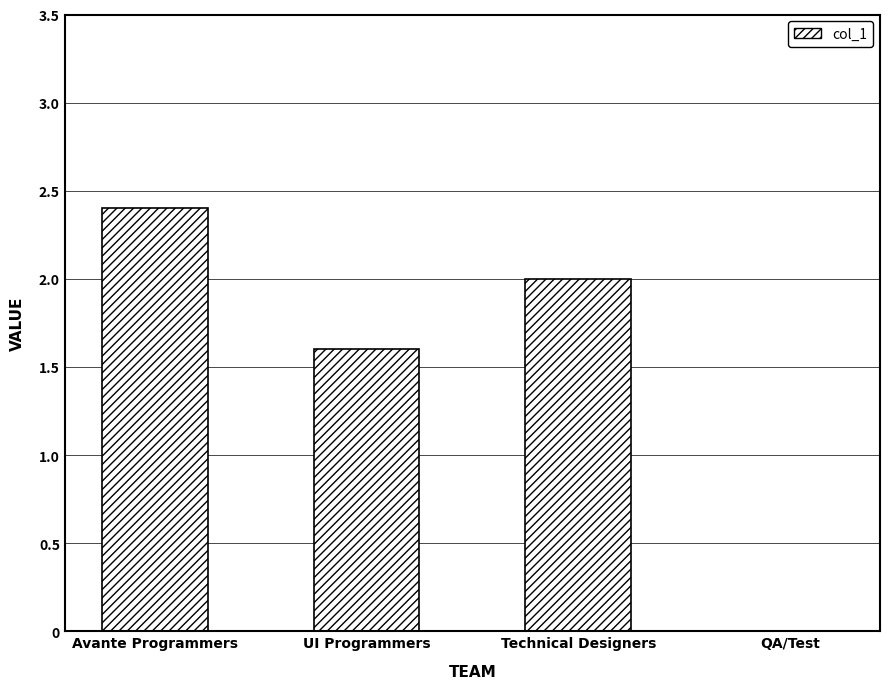

True or false: the data shows 4.3 at Avante Programmers.

False